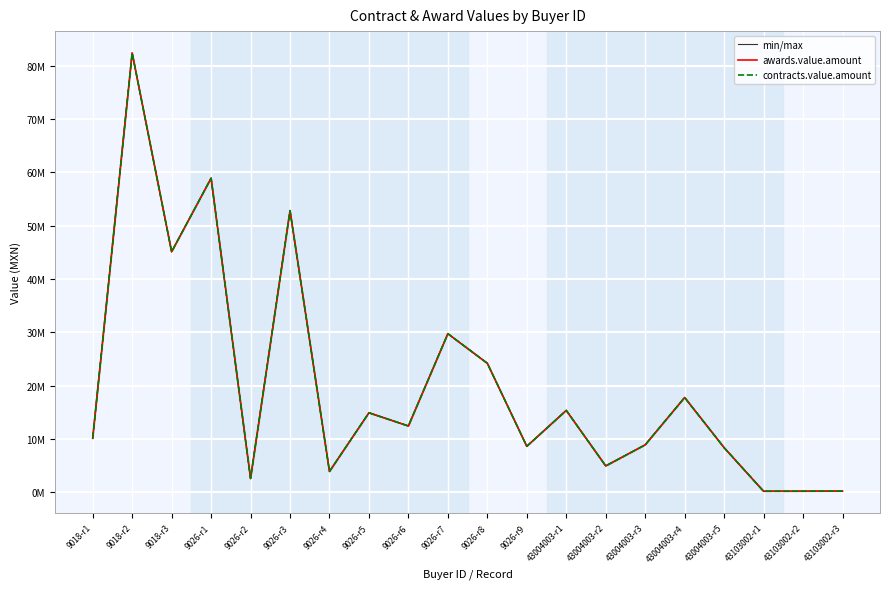

Is it true that awards.value.amount equals 265810.2 at 43103002-r1?

False